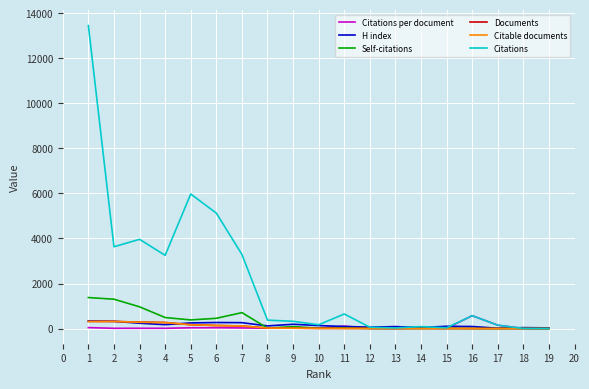

Which series has the widest spread of values?

Citations